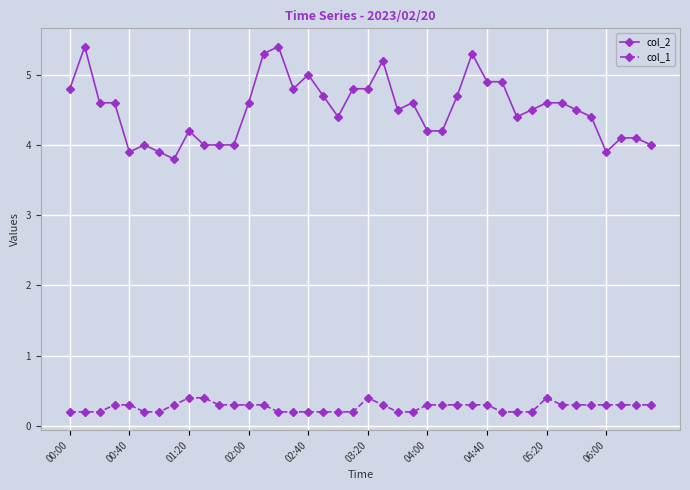

What are all the series names shown in the legend?

col_2, col_1